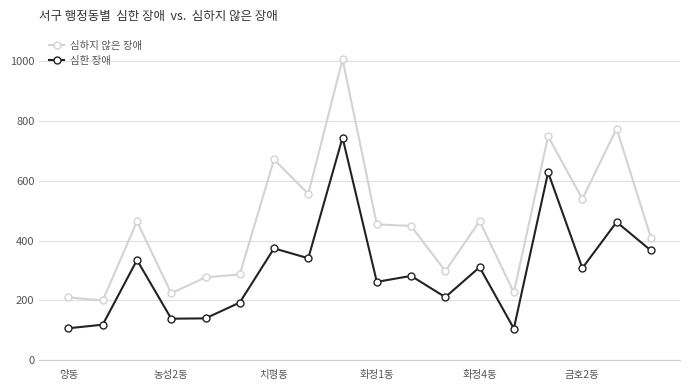

What is the lowest value of the 심한 장애 series?

106